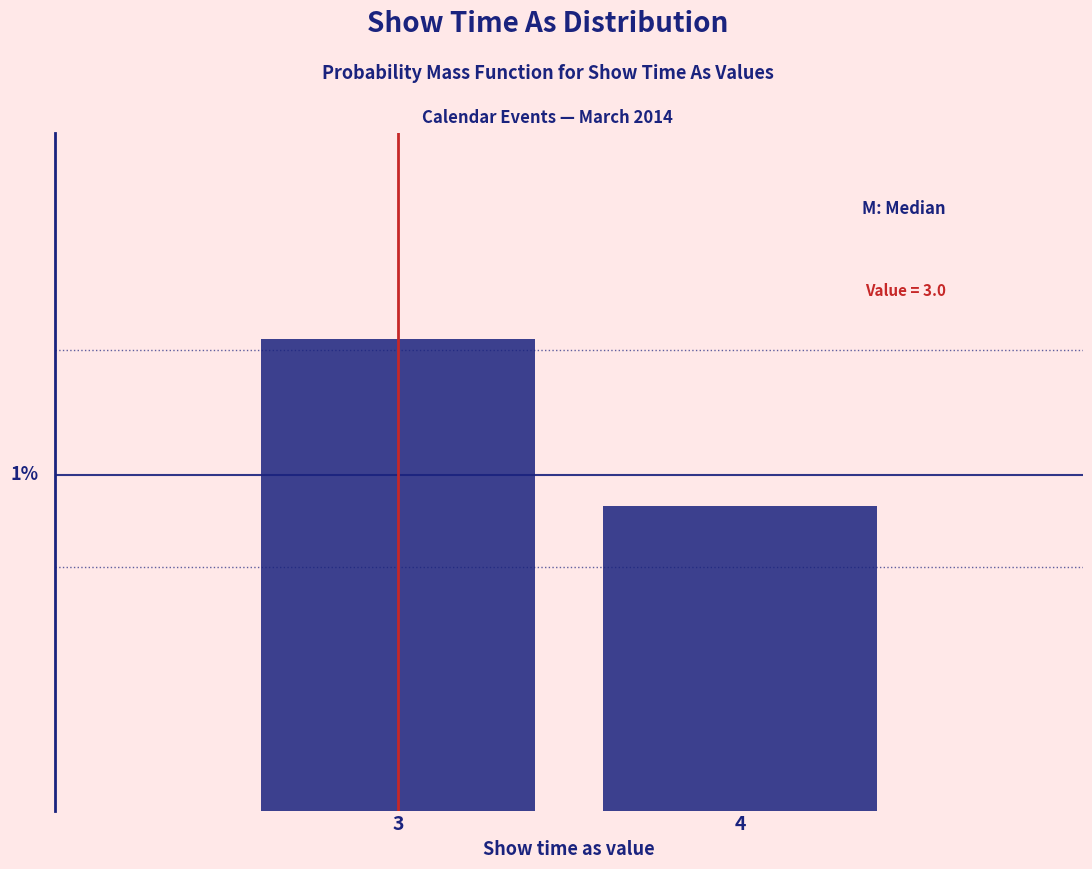

Does the chart contain any negative values?

No